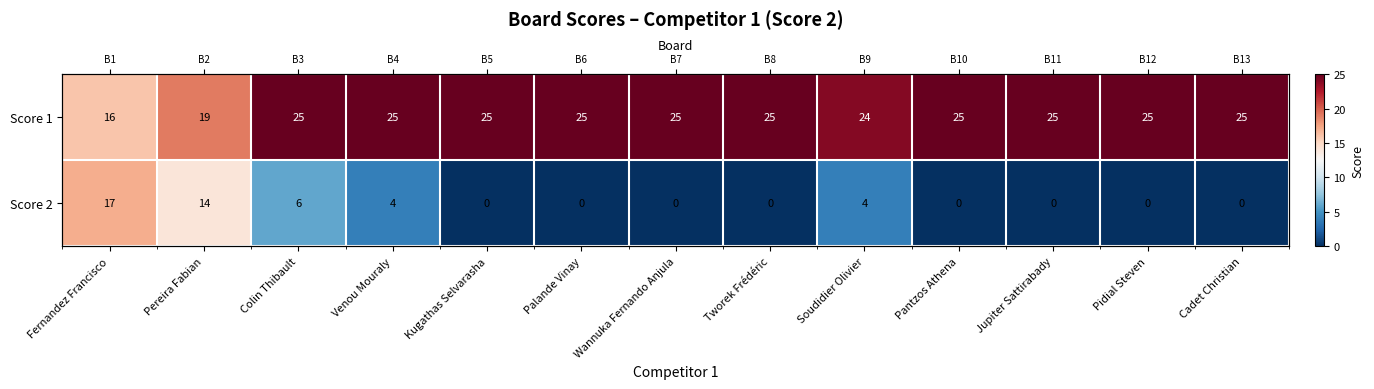

How many values in Score 2 are above zero?

5